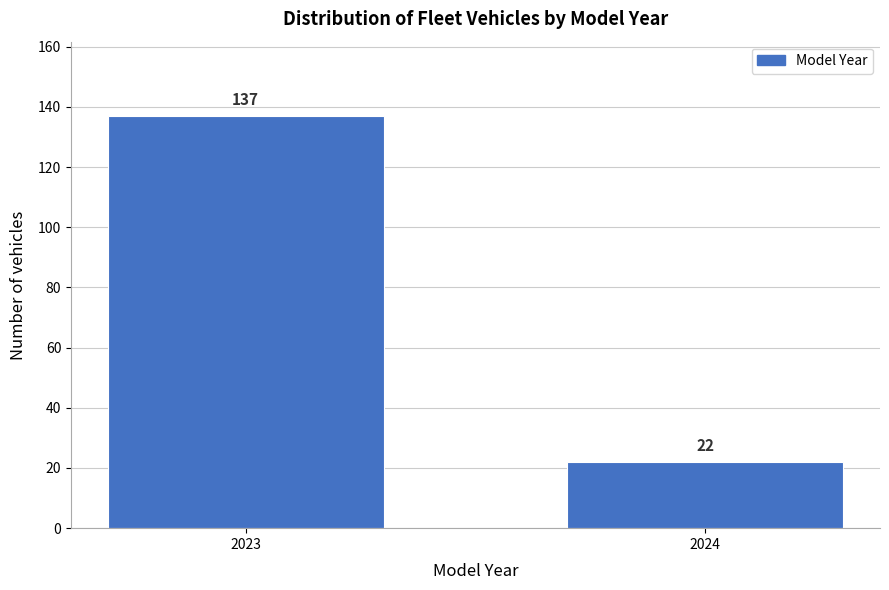

Reading left to right, what are all the values shown in this chart?

137	22